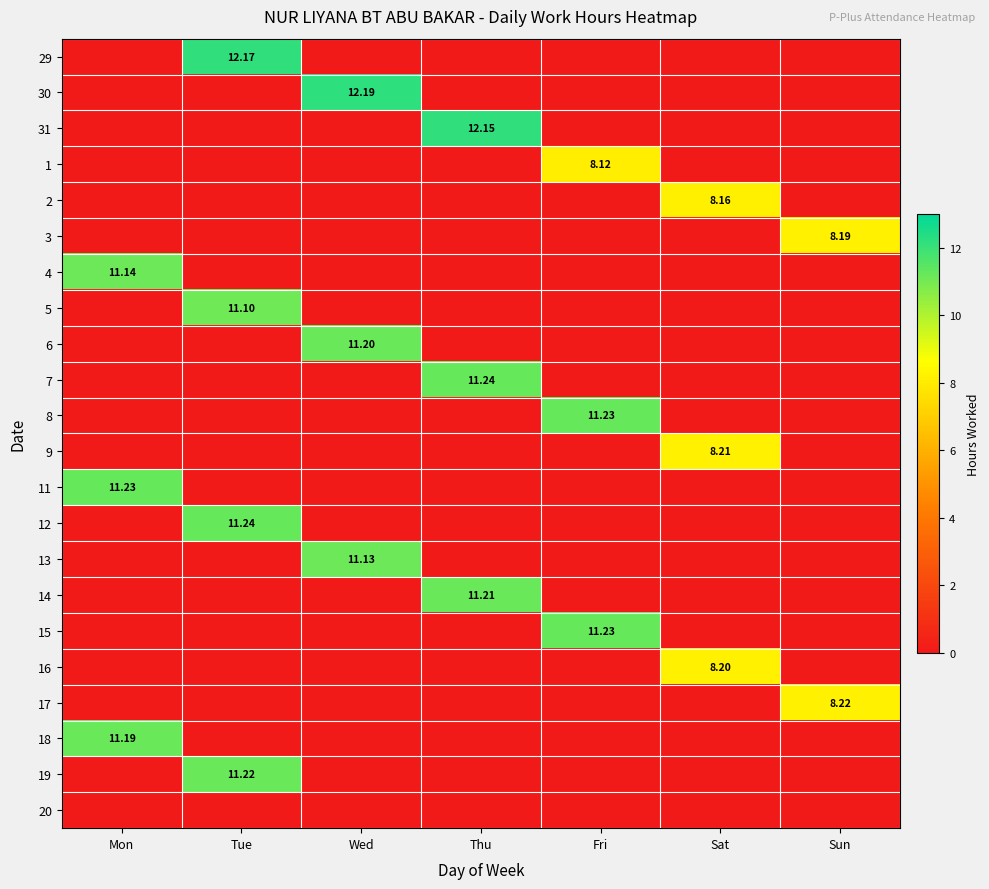

What is the difference between the maximum and minimum values in the 1 series?

8.1